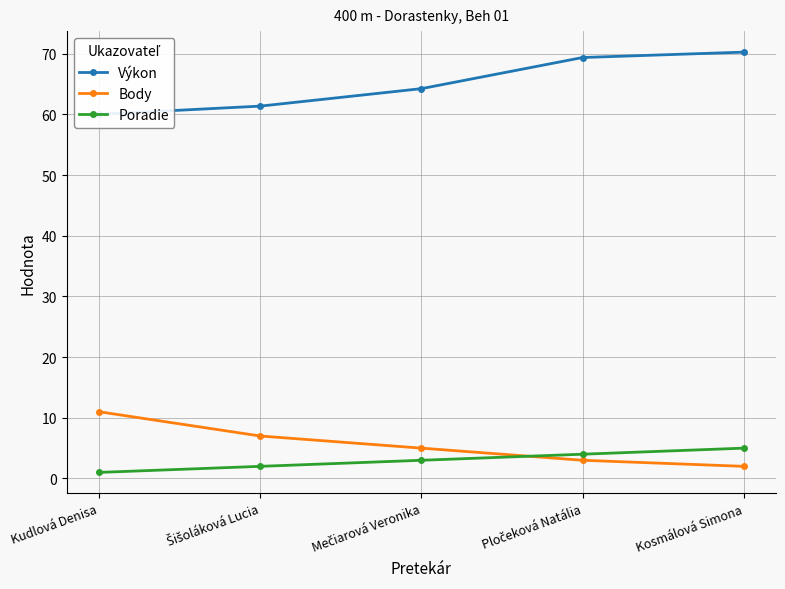

Reading left to right, list all the values displayed in this chart.

Výkon: 60.0	61.4	64.3	69.4	70.3
Body: 11.0	7.0	5.0	3.0	2.0
Poradie: 1.0	2.0	3.0	4.0	5.0